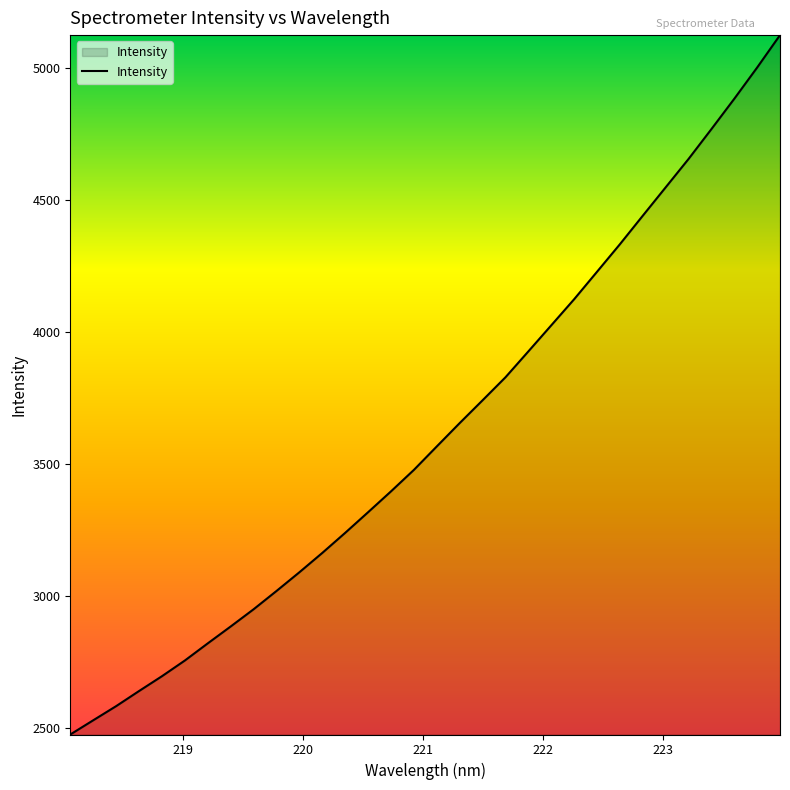

What is the greatest value displayed?

5125.3